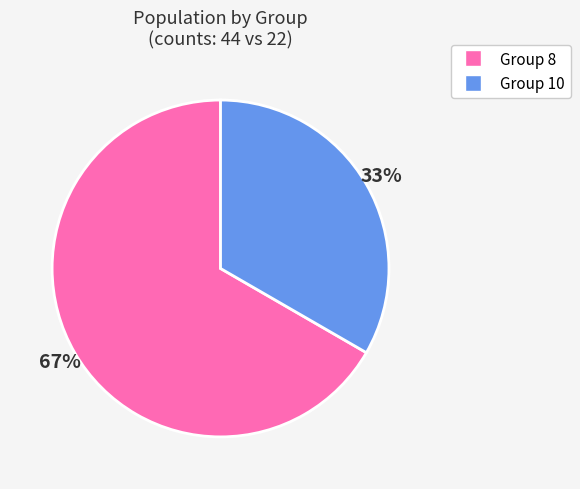

Is there any slice that represents more than half of the pie?

Yes